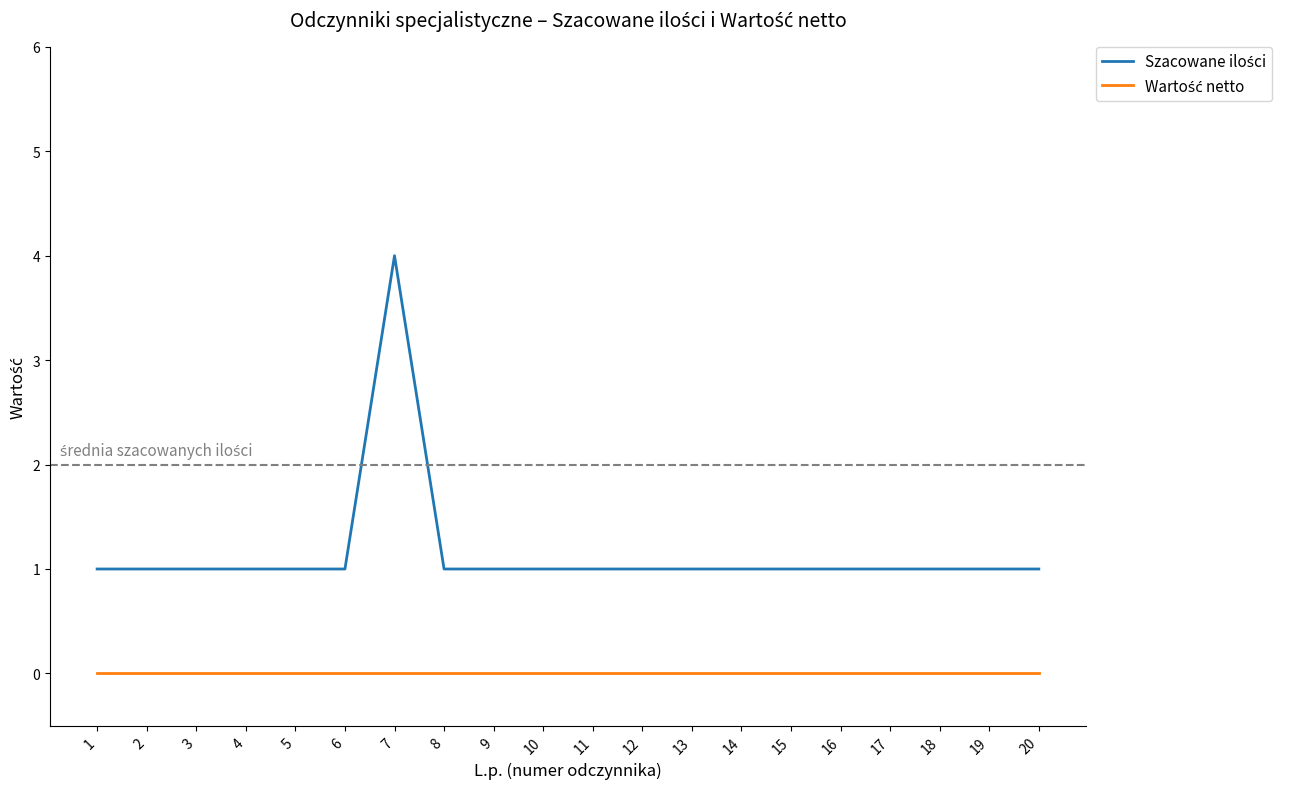

What is the maximum value shown in the chart?

4